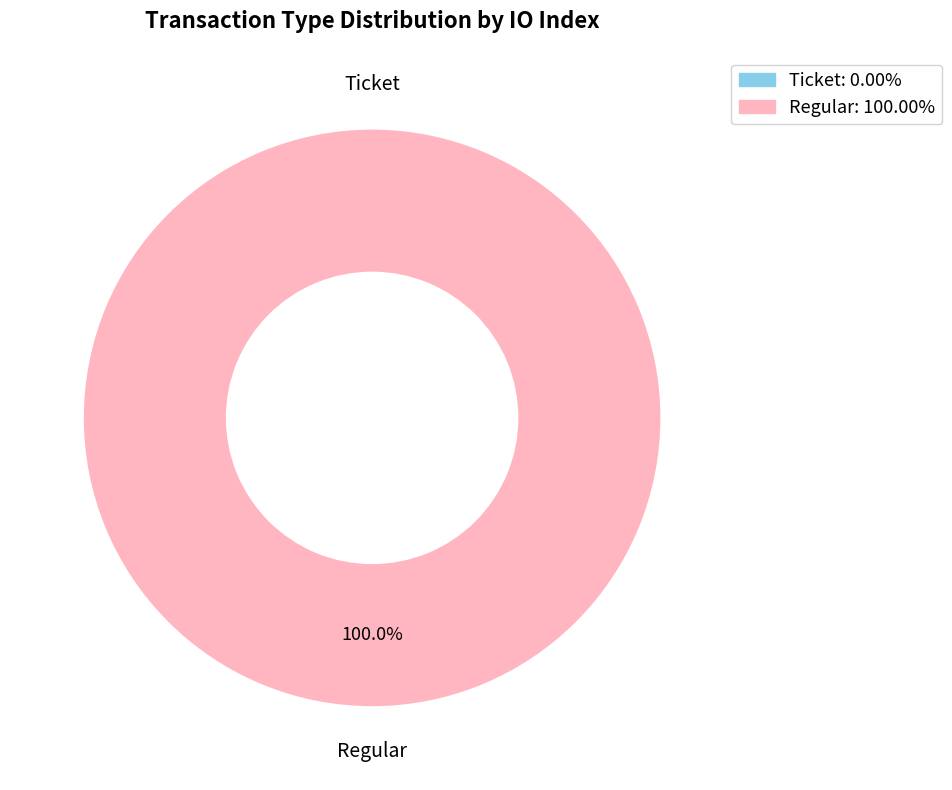

What is the total percentage of Regular and Ticket?

100.0%